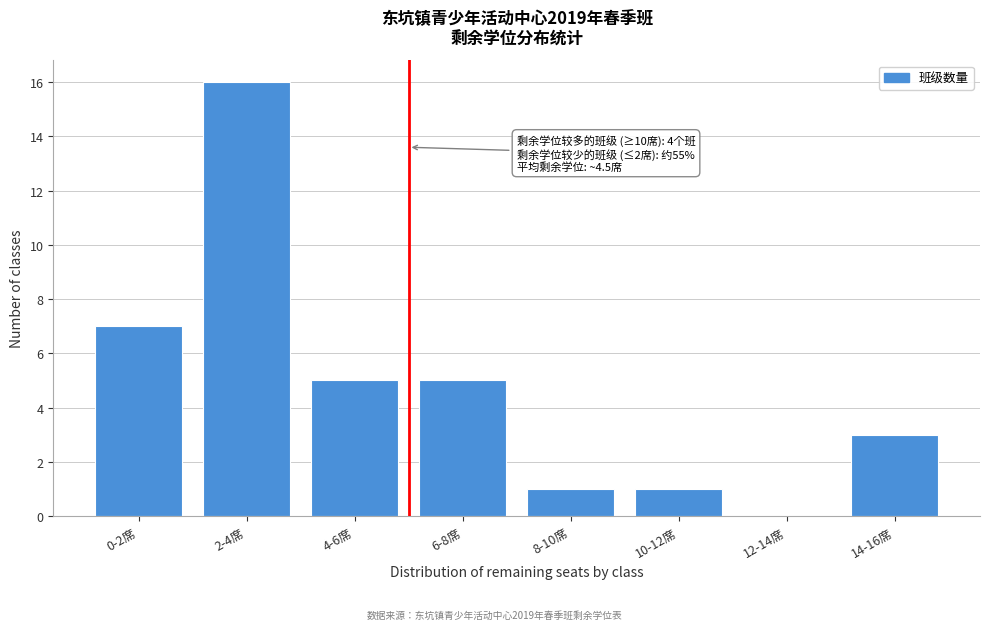

Reading left to right, transcribe all the data shown in this chart.

0-2席=7	2-4席=16	4-6席=5	6-8席=5	8-10席=1	10-12席=1	12-14席=0	14-16席=3